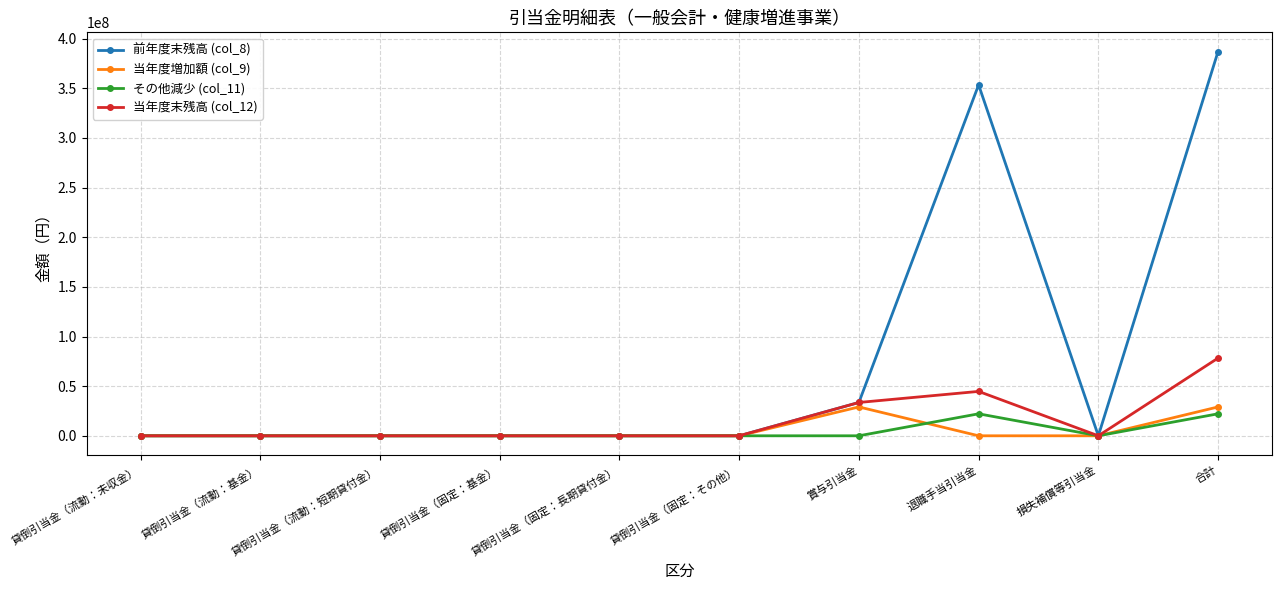

Reading left to right, transcribe all the data shown in this chart.

前年度末残高 (col_8): 貸倒引当金（流動：未収金）=0	貸倒引当金（流動：基金）=0	貸倒引当金（流動：短期貸付金）=0	貸倒引当金（固定：基金）=0	貸倒引当金（固定：長期貸付金）=0	貸倒引当金（固定：その他）=0	賞与引当金=33562540	退職手当引当金=353487893	損失補償等引当金=0	合計=387050433
当年度増加額 (col_9): 貸倒引当金（流動：未収金）=0	貸倒引当金（流動：基金）=0	貸倒引当金（流動：短期貸付金）=0	貸倒引当金（固定：基金）=0	貸倒引当金（固定：長期貸付金）=0	貸倒引当金（固定：その他）=0	賞与引当金=29067326	退職手当引当金=0	損失補償等引当金=0	合計=29067326
その他減少 (col_11): 貸倒引当金（流動：未収金）=0	貸倒引当金（流動：基金）=0	貸倒引当金（流動：短期貸付金）=0	貸倒引当金（固定：基金）=0	貸倒引当金（固定：長期貸付金）=0	貸倒引当金（固定：その他）=0	賞与引当金=0	退職手当引当金=22145834	損失補償等引当金=0	合計=22145834
当年度末残高 (col_12): 貸倒引当金（流動：未収金）=0	貸倒引当金（流動：基金）=0	貸倒引当金（流動：短期貸付金）=0	貸倒引当金（固定：基金）=0	貸倒引当金（固定：長期貸付金）=0	貸倒引当金（固定：その他）=0	賞与引当金=33562540	退職手当引当金=44708891	損失補償等引当金=0	合計=78271431